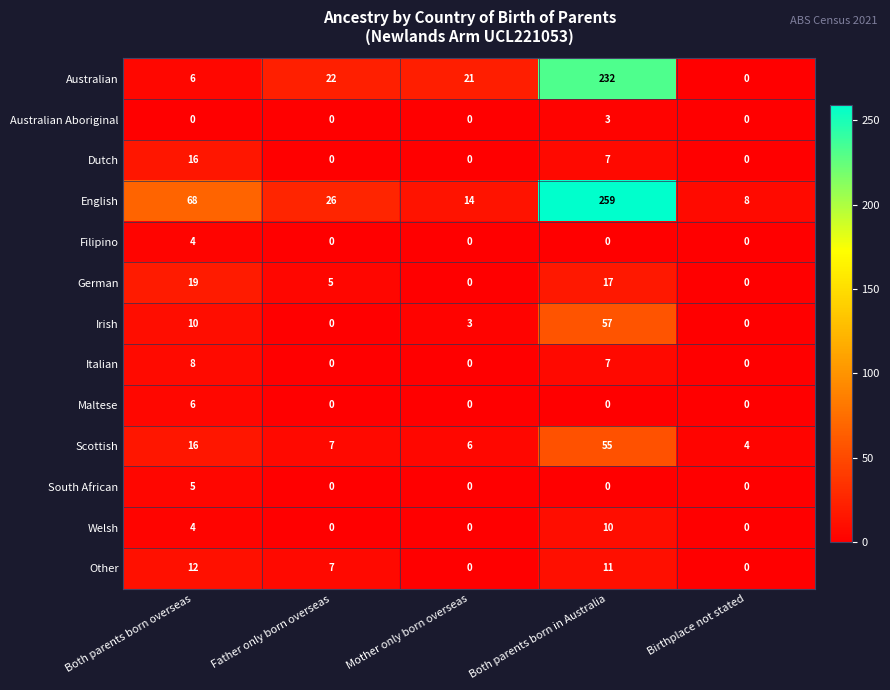

What is the difference between the Scottish values at Both parents born in Australia and Both parents born overseas?

39